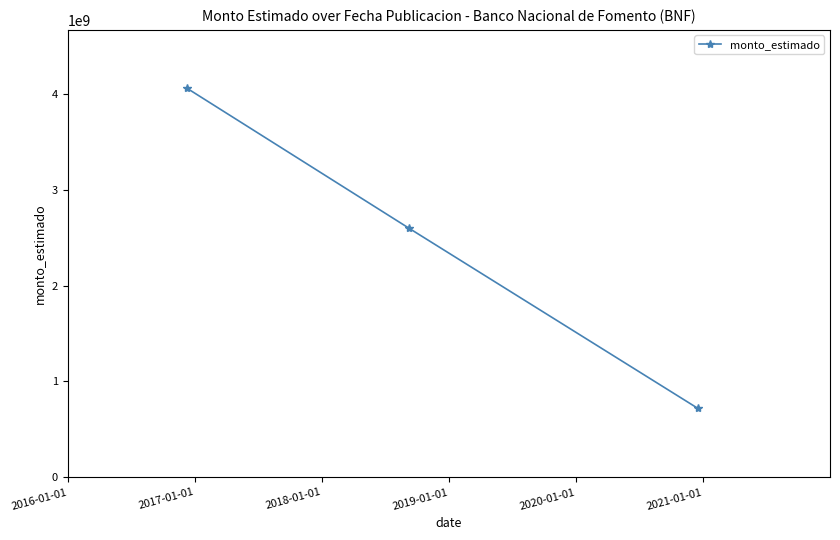

What is the sum of all values?

7382158080